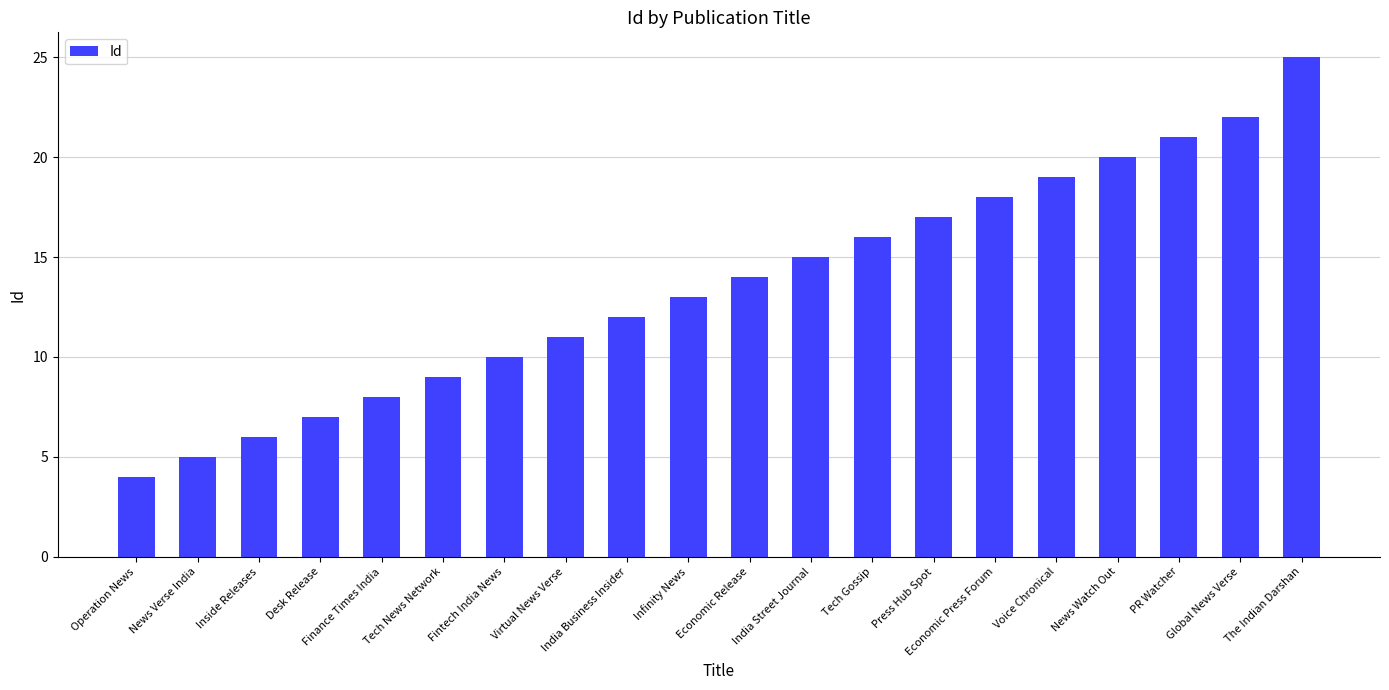

How many distinct data groups are displayed?

1